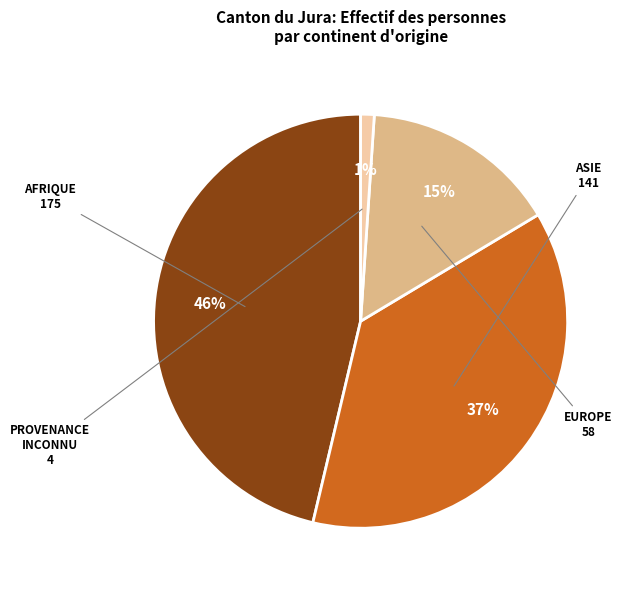

To the nearest percent, what is the difference between the largest and smallest slice percentages?

45%